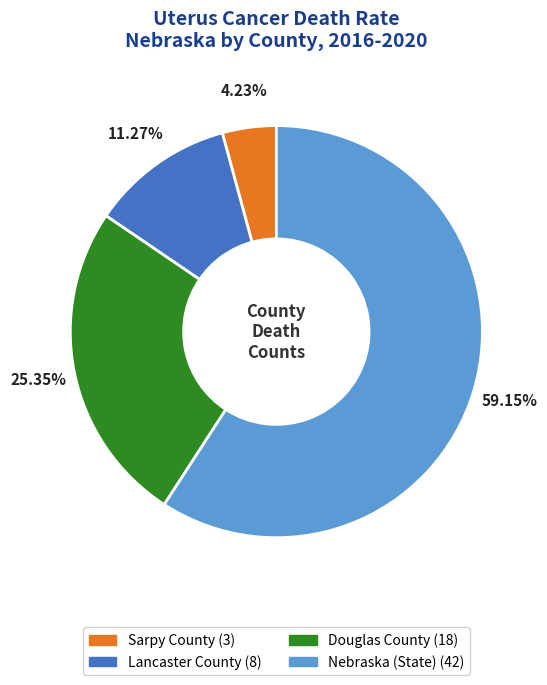

Which category has the smallest portion of the pie?

Sarpy County